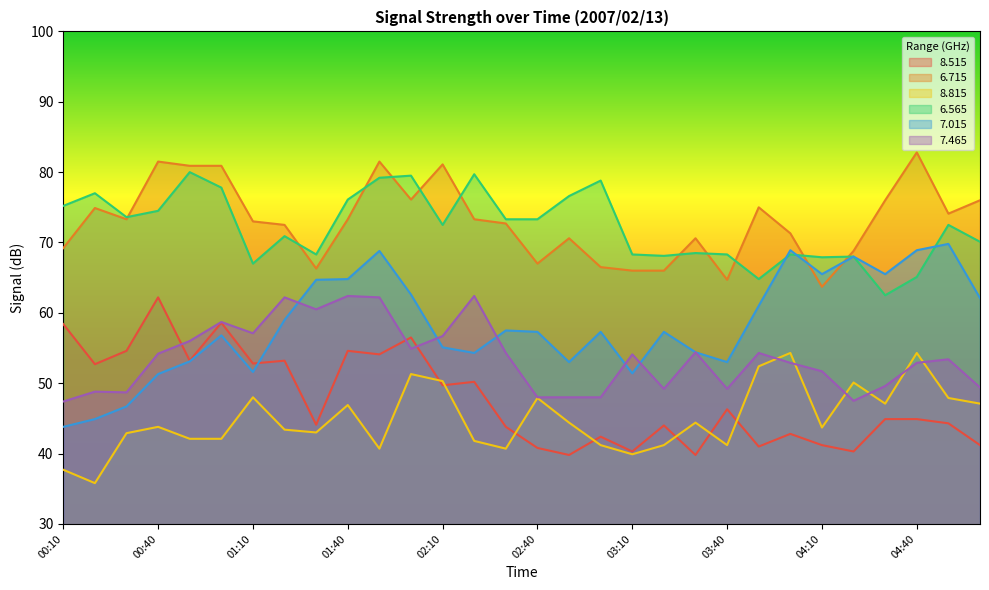

What is the difference between the highest and lowest values at 04:50?

29.8